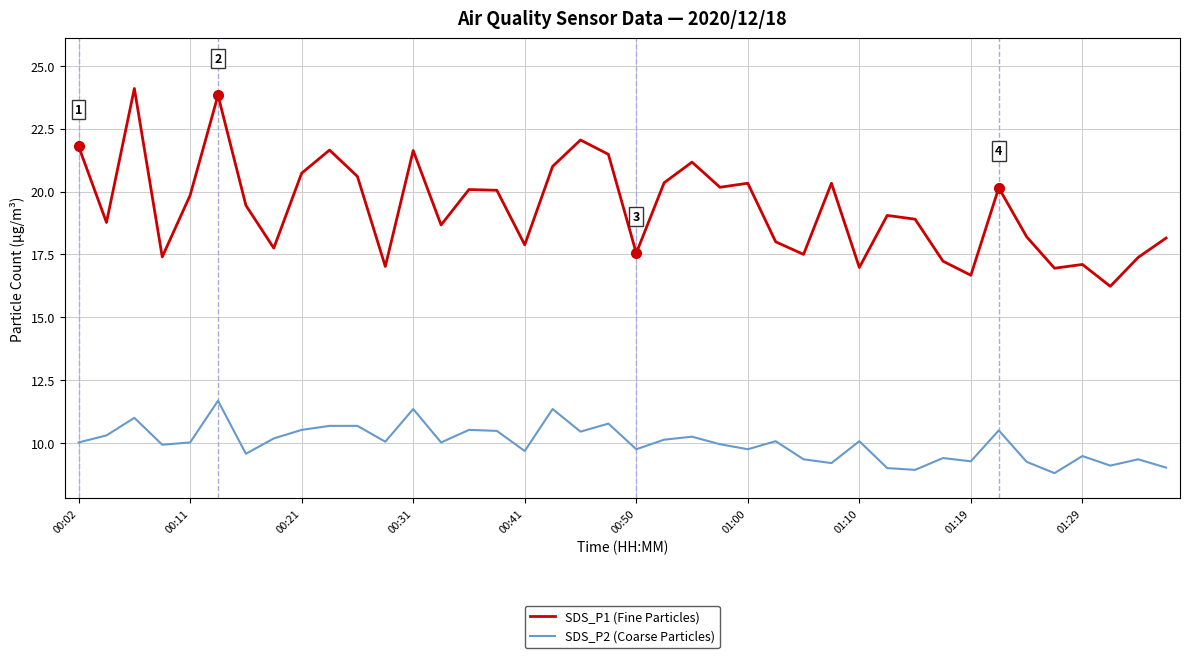

What is the highest value of the SDS_P1 (Fine Particles) series?

24.1